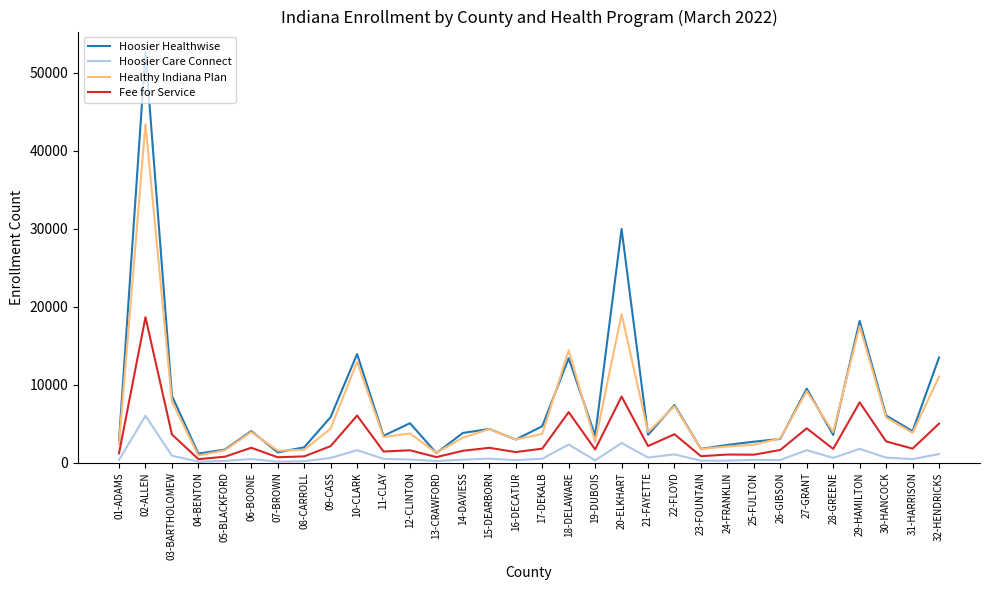

What is the minimum value for Hoosier Care Connect?

132